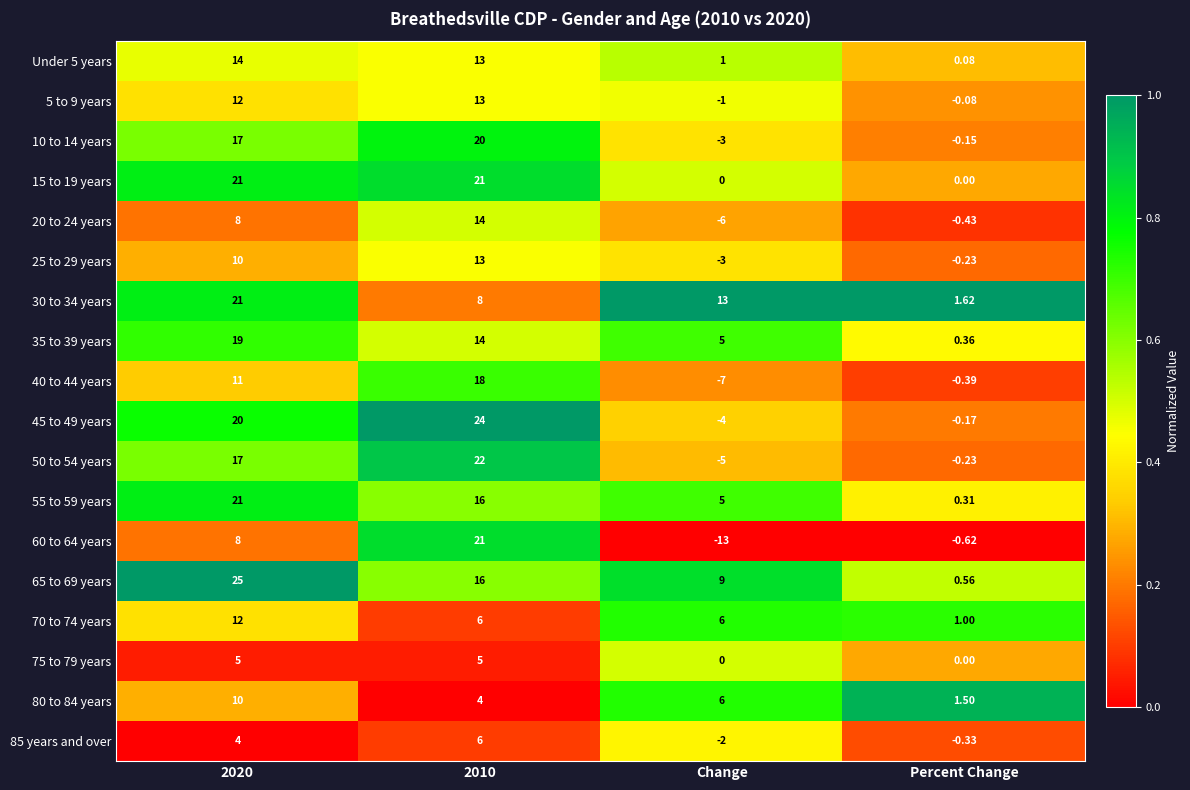

Is the value of 40 to 44 years at 2010 greater than the value of Under 5 years at Change?

Yes